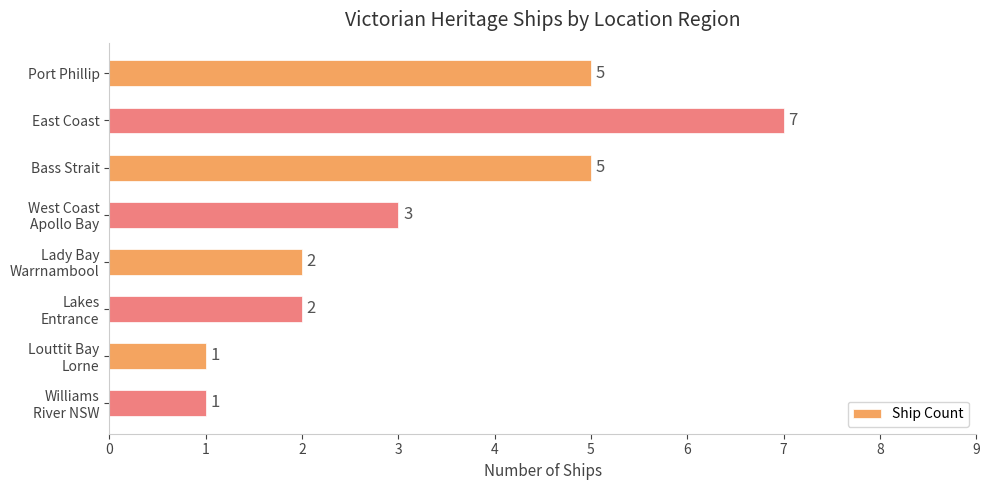

Between East Coast and Bass Strait, which is larger?

East Coast